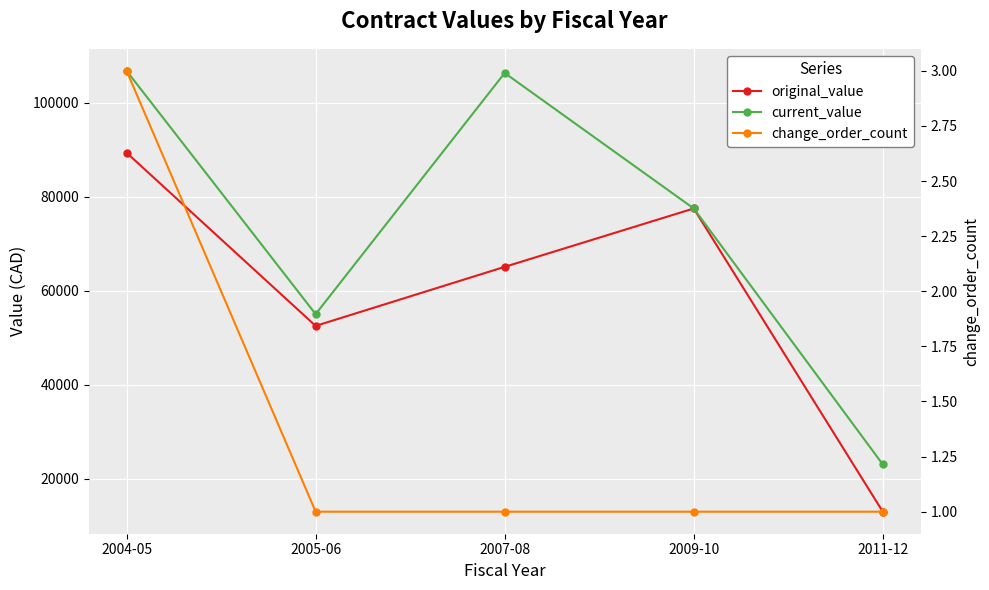

Rank the series by their average value, from highest to lowest.

current_value, original_value, change_order_count